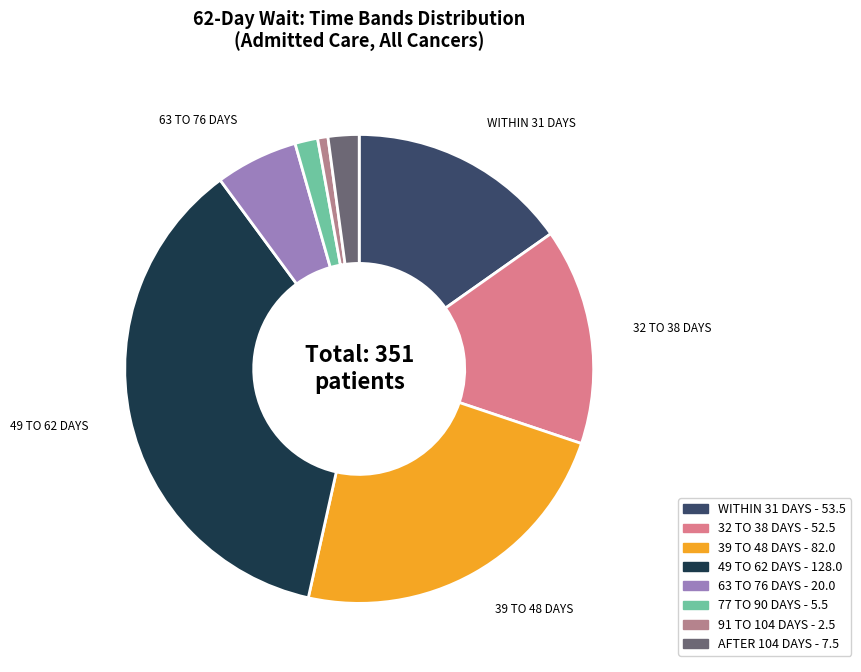

Count the number of slices in the pie.

8